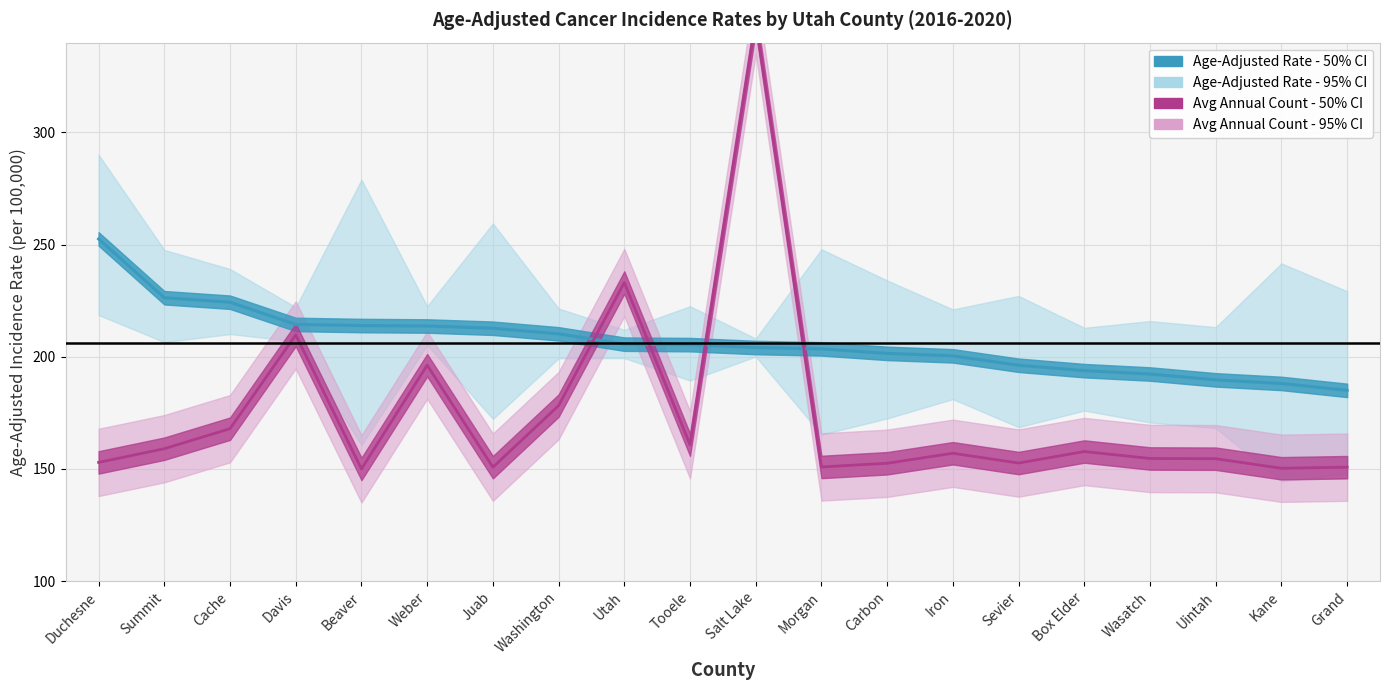

Where is Age-Adjusted Rate nearest to the value 218?

Davis